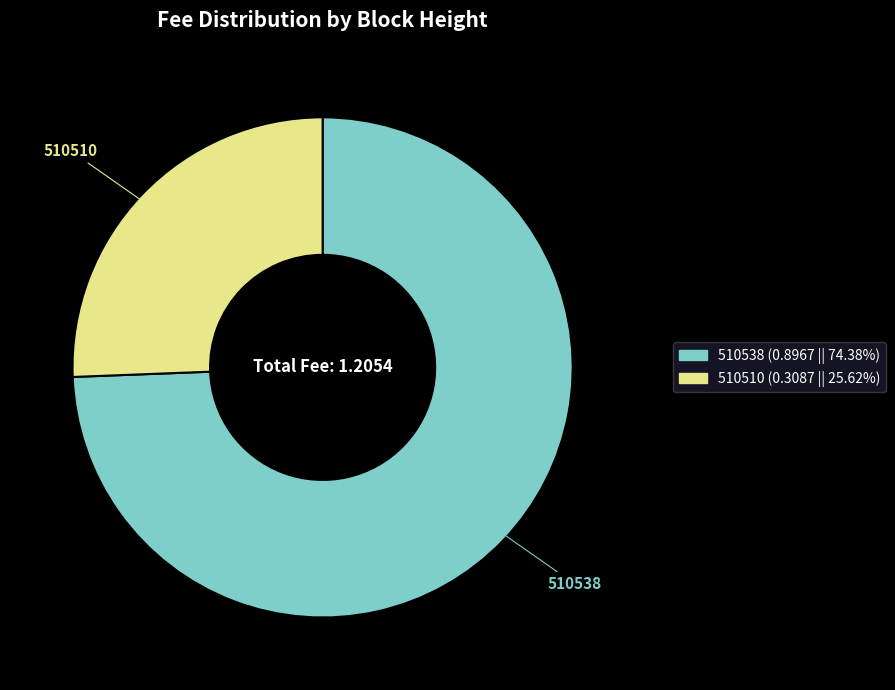

What is the smallest slice in the pie chart?

510510